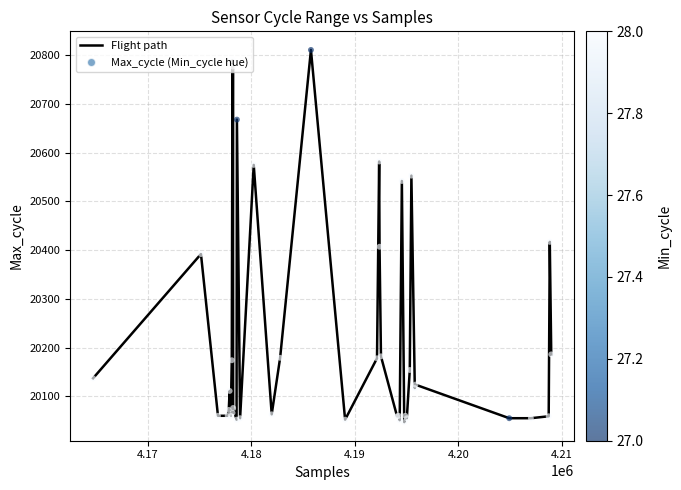

What is the smallest value displayed?

20047